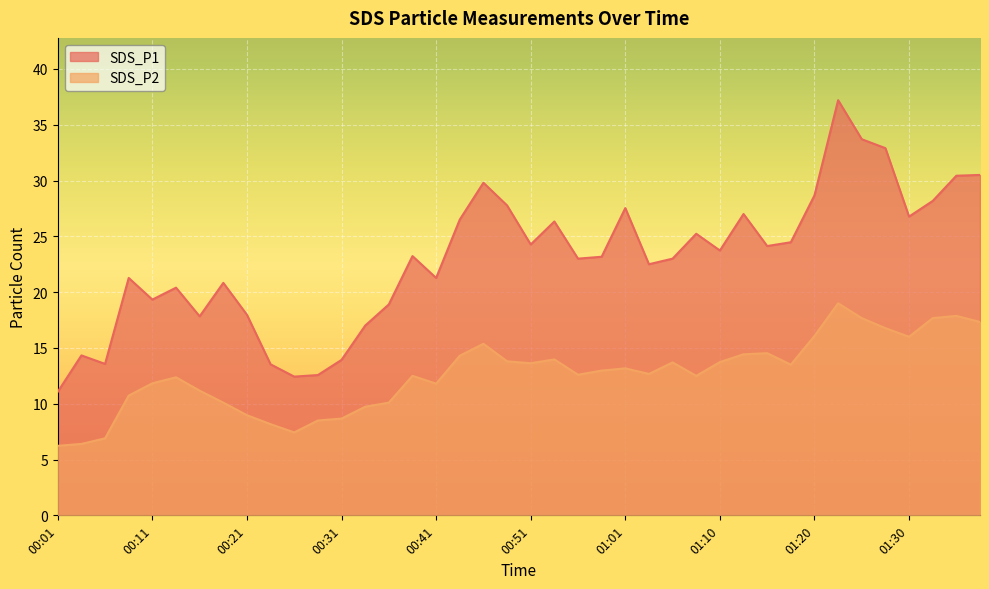

What is the average value of the SDS_P2 series?

12.6